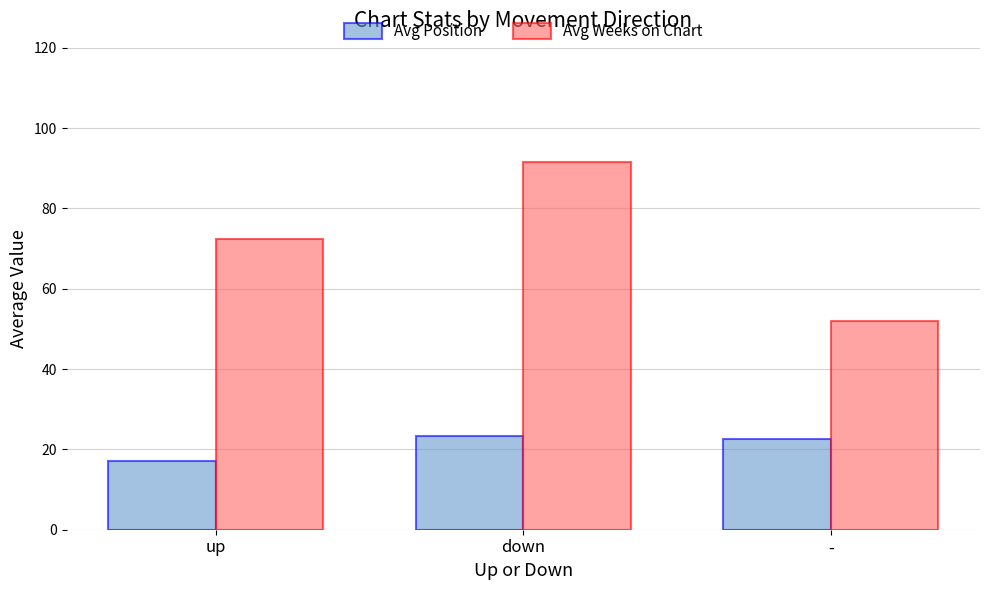

Which series has the largest total across all categories?

Avg Weeks on Chart